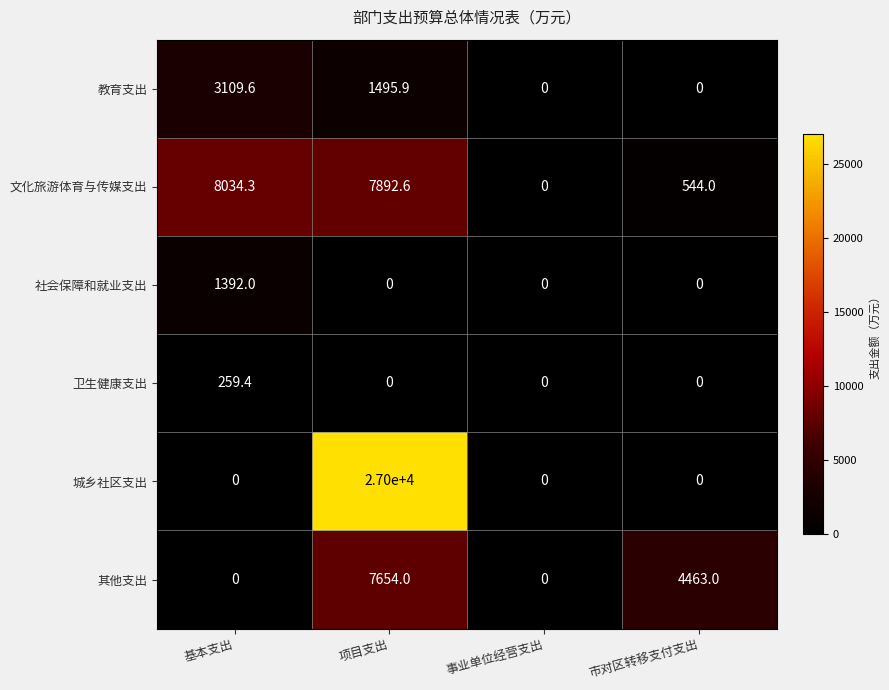

List the series in order of their peak value, highest first.

城乡社区支出, 文化旅游体育与传媒支出, 其他支出, 教育支出, 社会保障和就业支出, 卫生健康支出